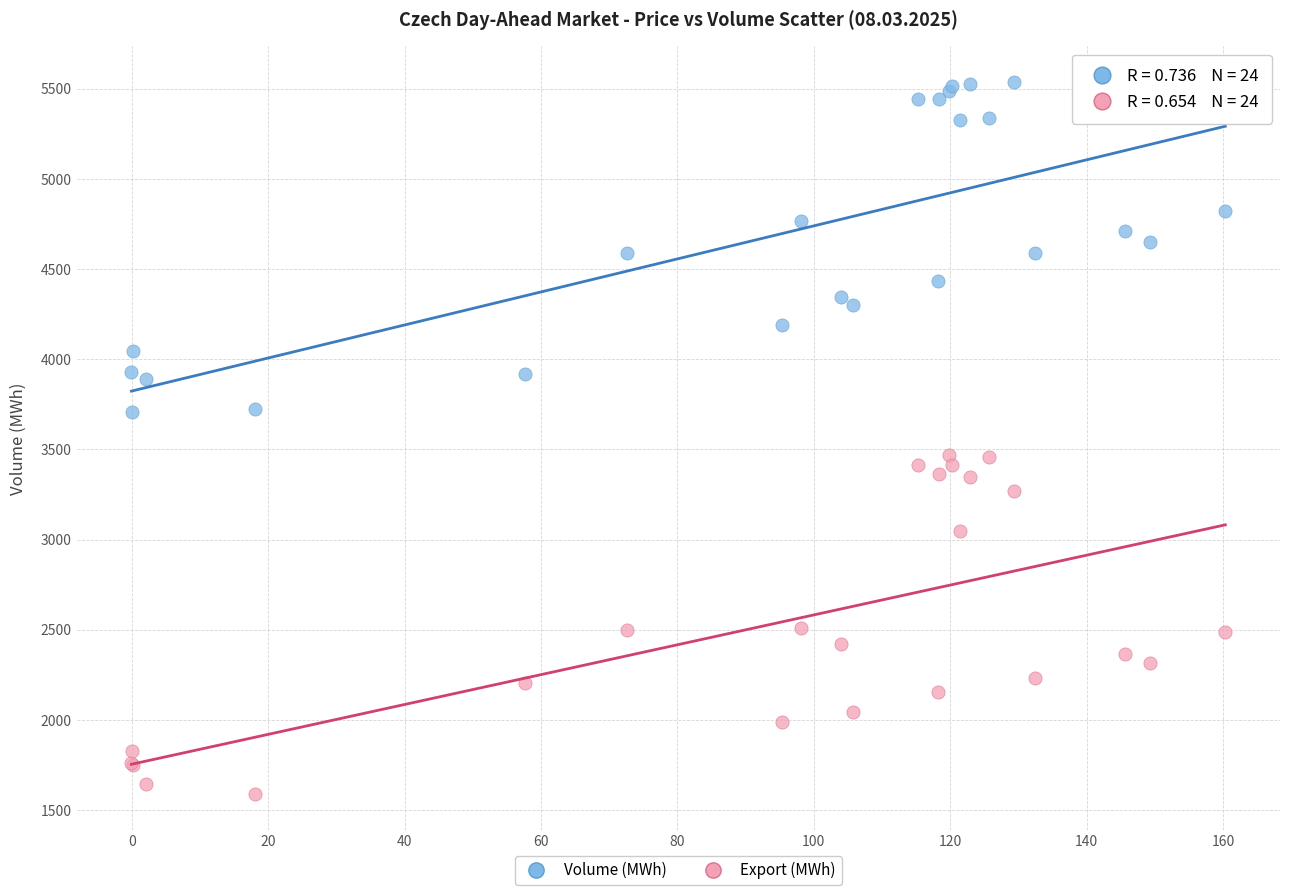

Which series reaches the maximum Y coordinate?

Volume (MWh)